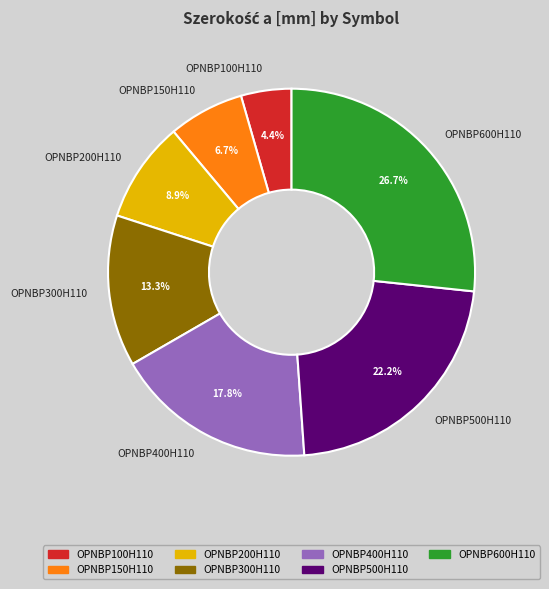

How many slices are in this pie chart?

7